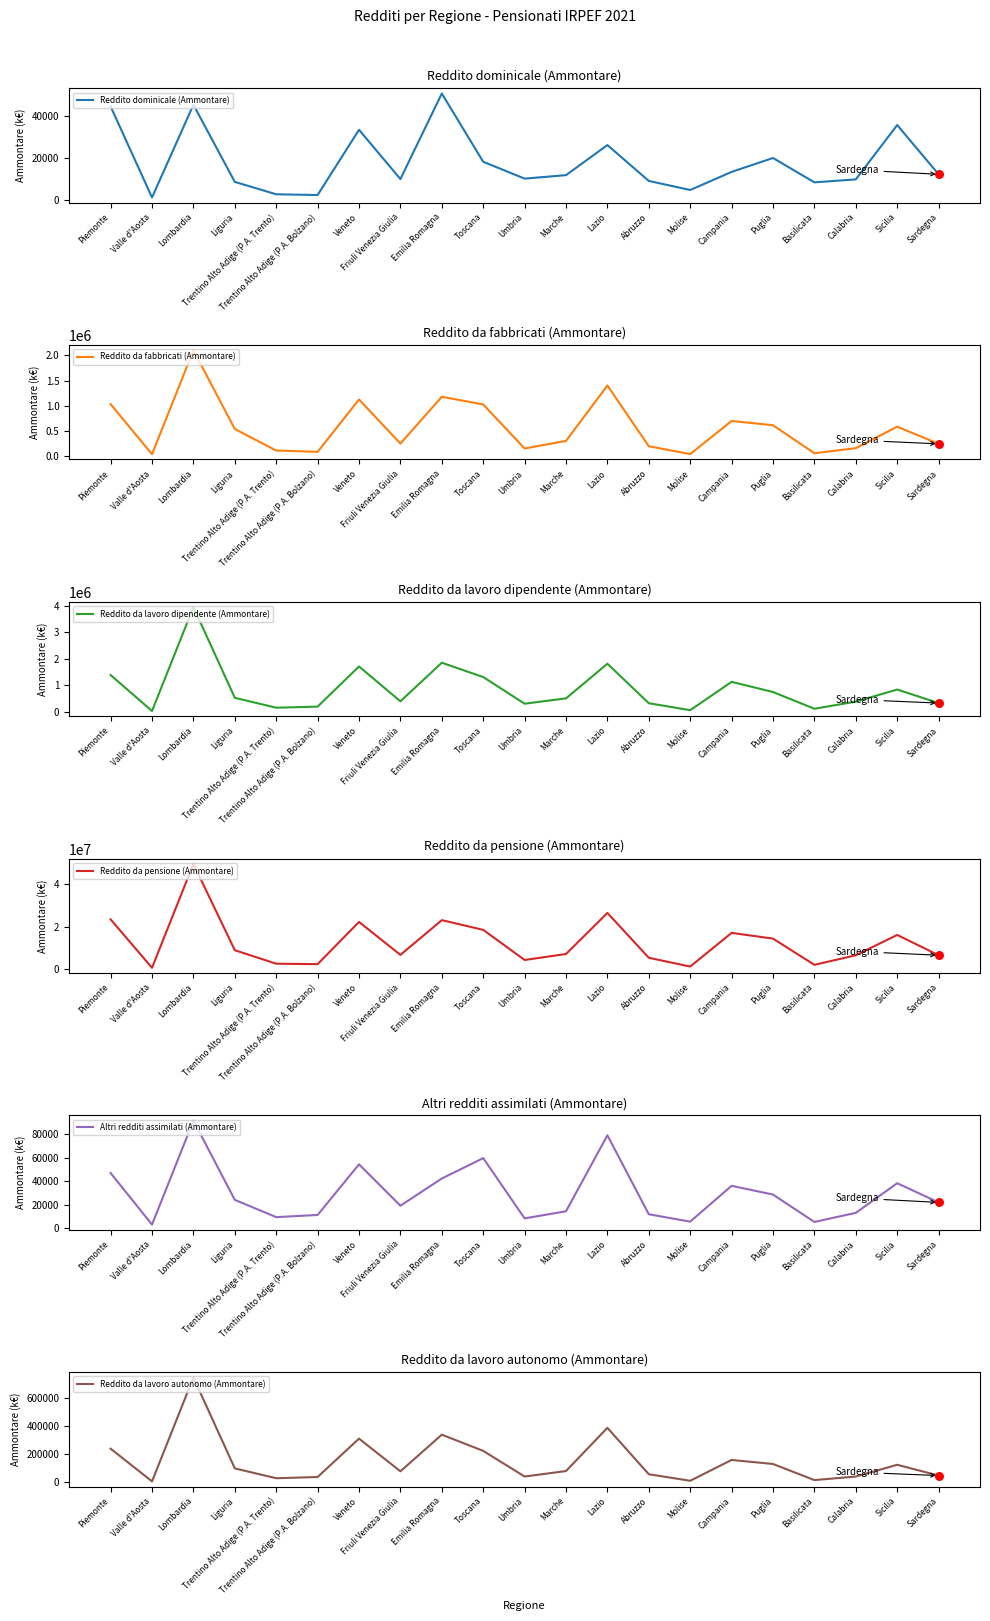

What is the total value across all series at Puglia?

15893578